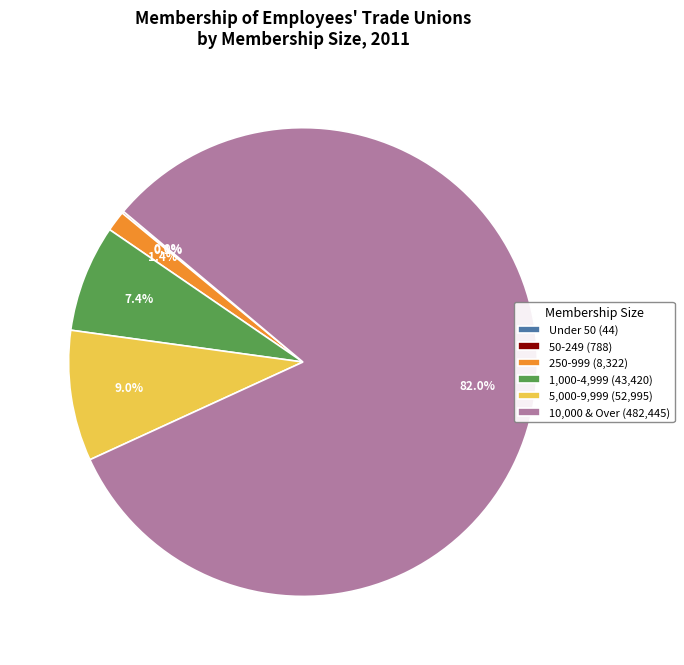

True or false: 1,000-4,999 accounts for 22% of the total.

False